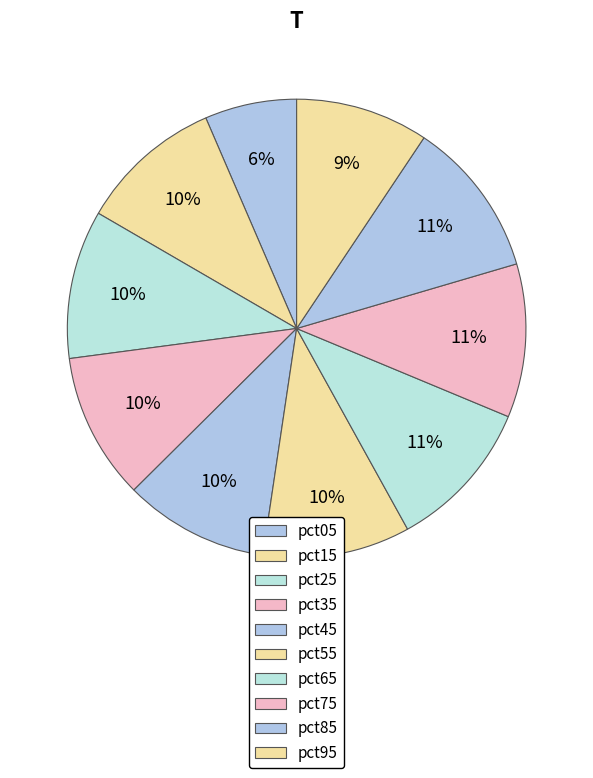

Count the number of slices in the pie.

10